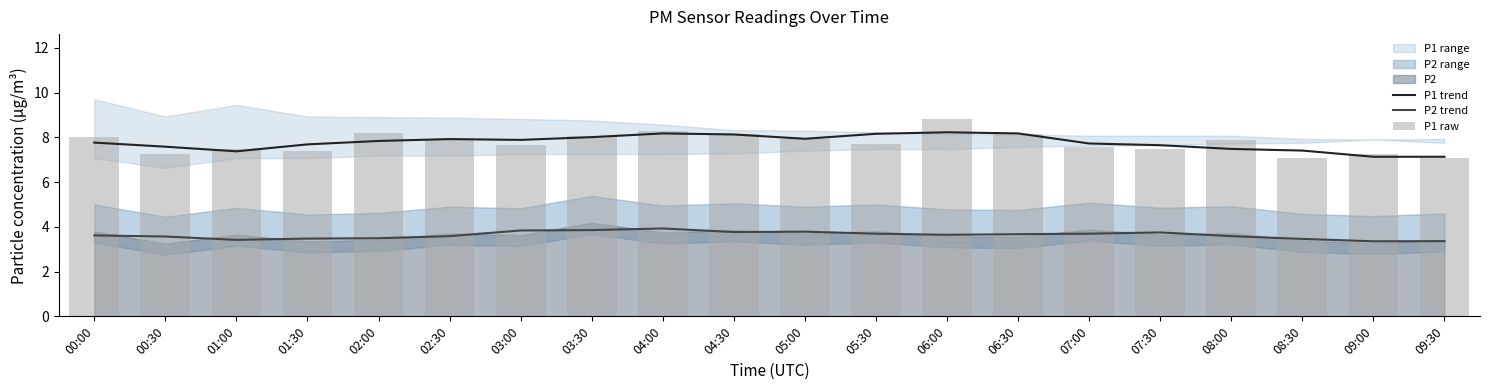

What is the minimum value for P1 trend?

7.1